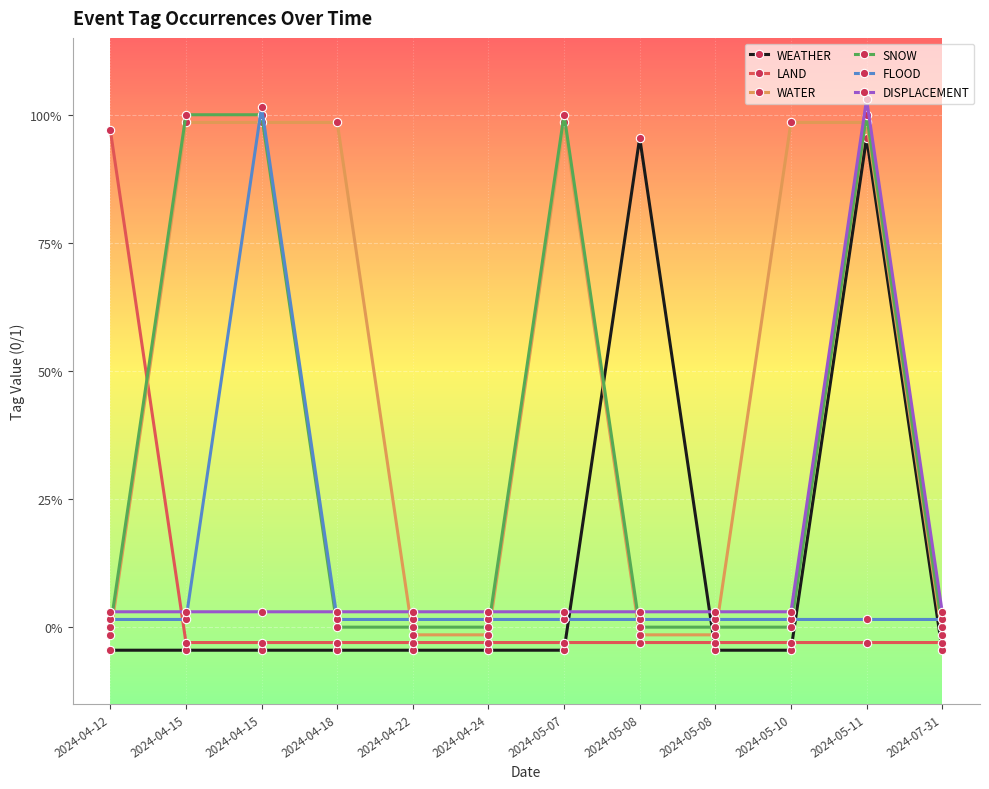

Which category has the lowest value in the SNOW series?

2024-04-12